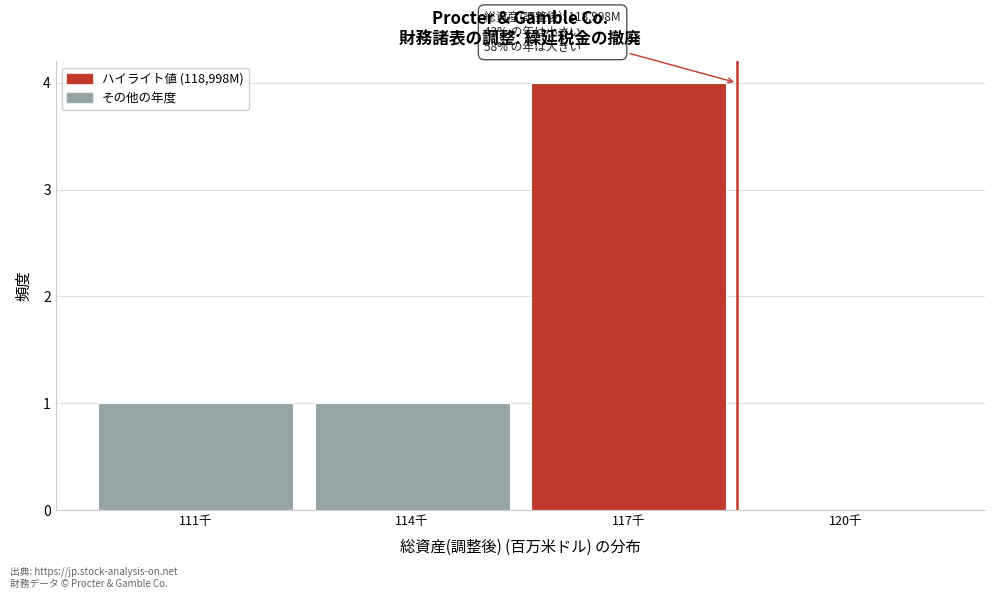

Reading left to right, transcribe all the data shown in this chart.

111千=1	114千=1	117千=4	120千=0